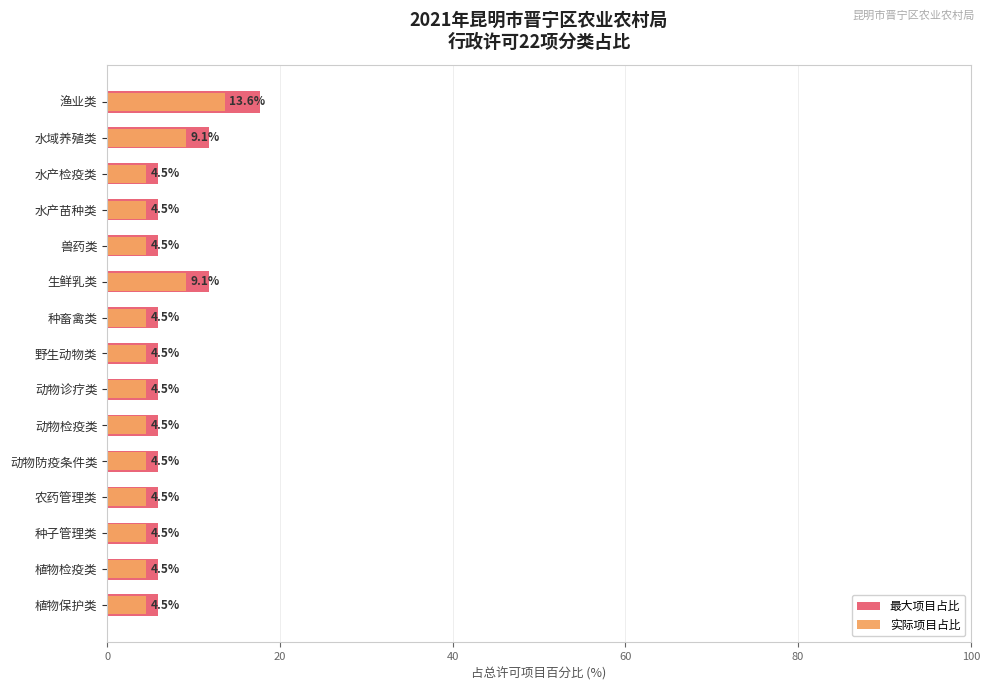

At how many categories does at least one series exceed 7?

3